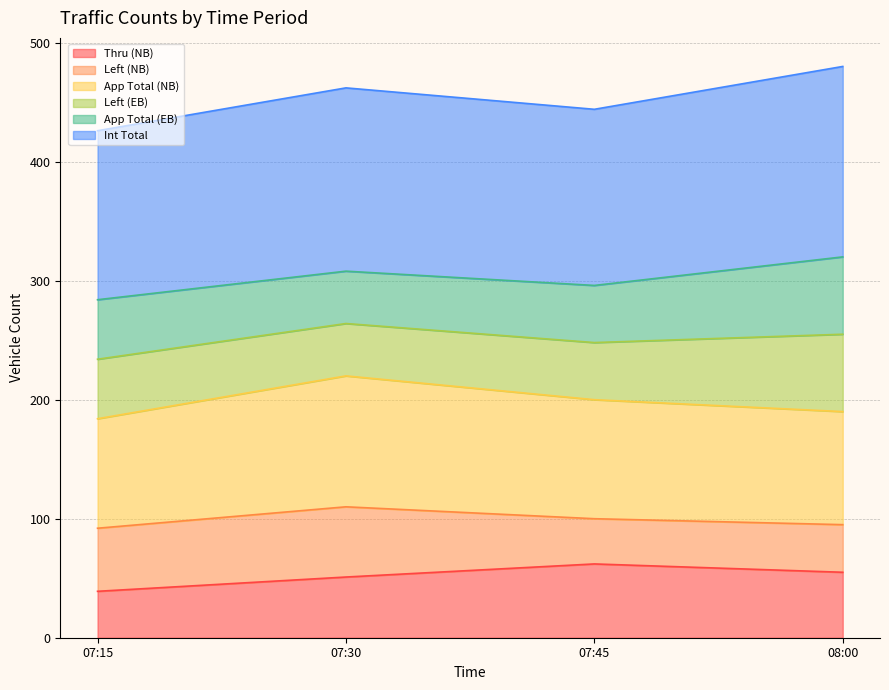

Does the chart display data point markers on the line(s)?

No